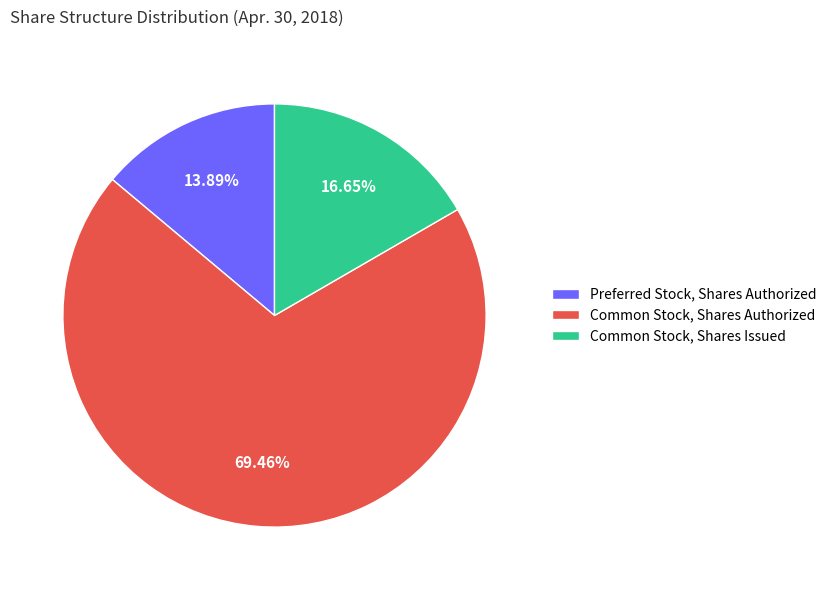

Count the number of slices in the pie.

3